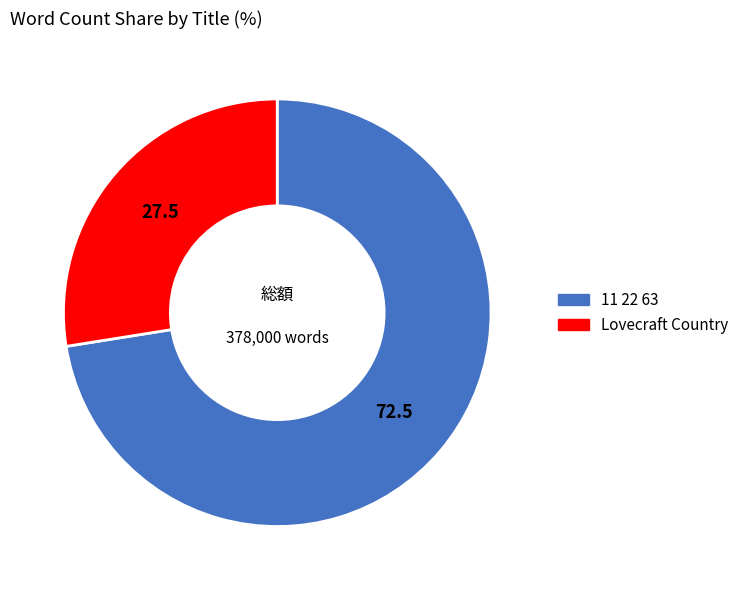

Which category has the smallest portion of the pie?

Lovecraft Country